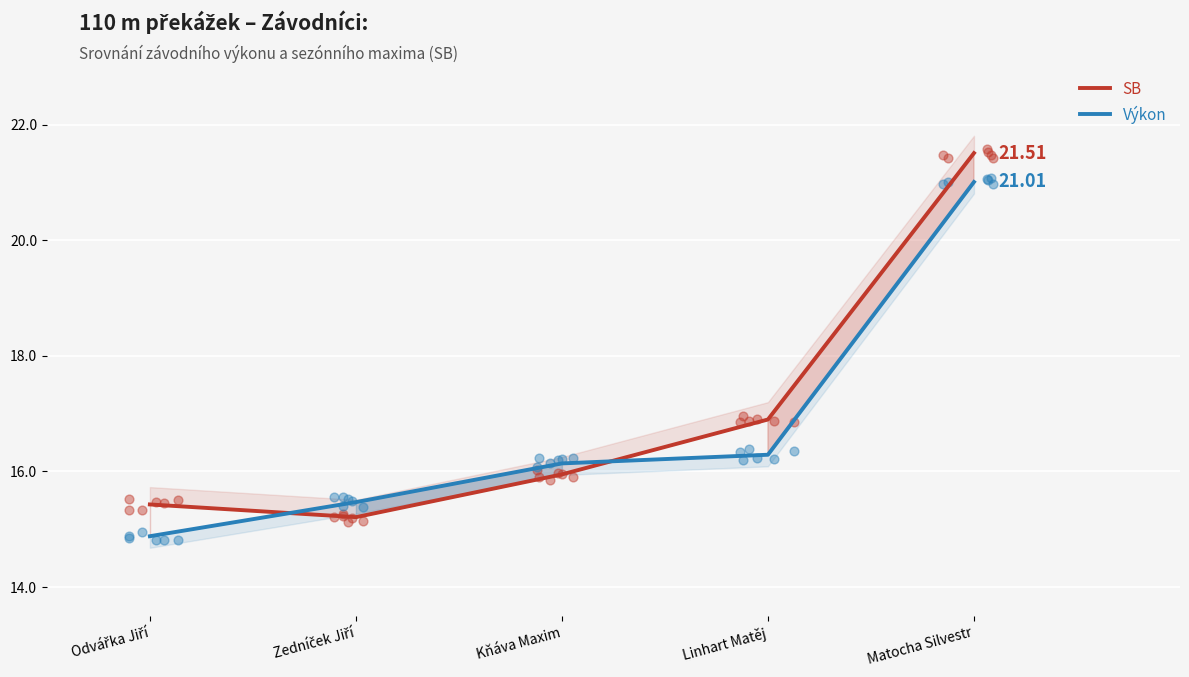

Is the value of Výkon at Linhart Matěj greater than the value of SB at Linhart Matěj?

No